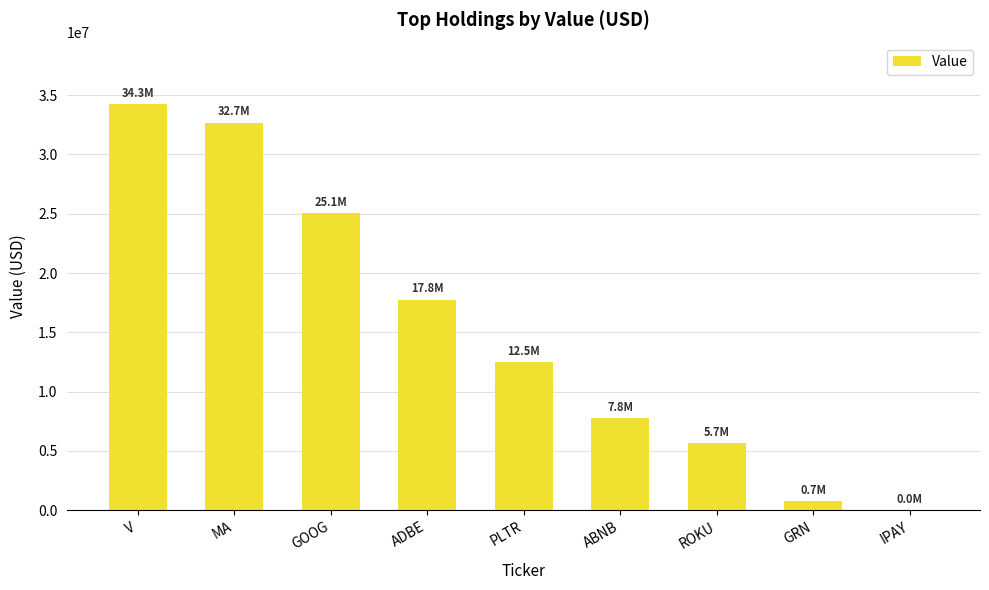

Reading left to right, list all the values displayed in this chart.

V=34284000	MA=32687000	GOOG=25064000	ADBE=17770000	PLTR=12515000	ABNB=7807000	ROKU=5678000	GRN=748000	IPAY=1000